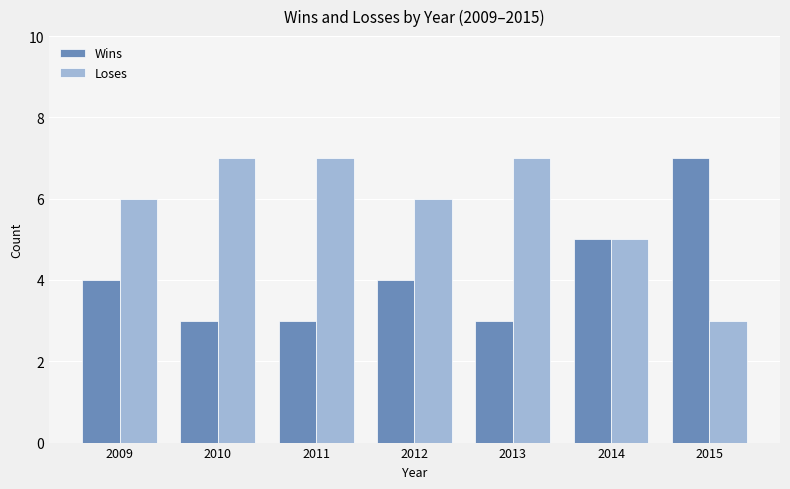

What is the sum of the Loses values at 2012 and 2013?

13